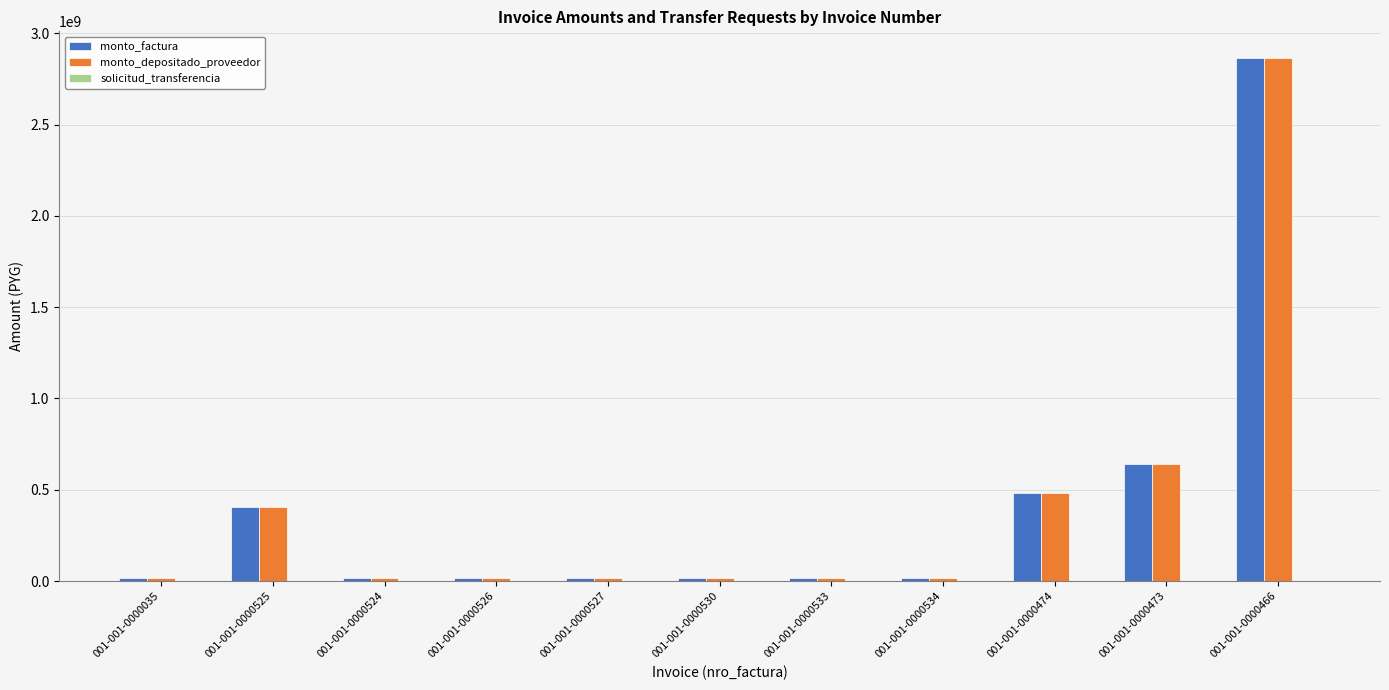

What is the maximum value shown in the chart?

2867587454